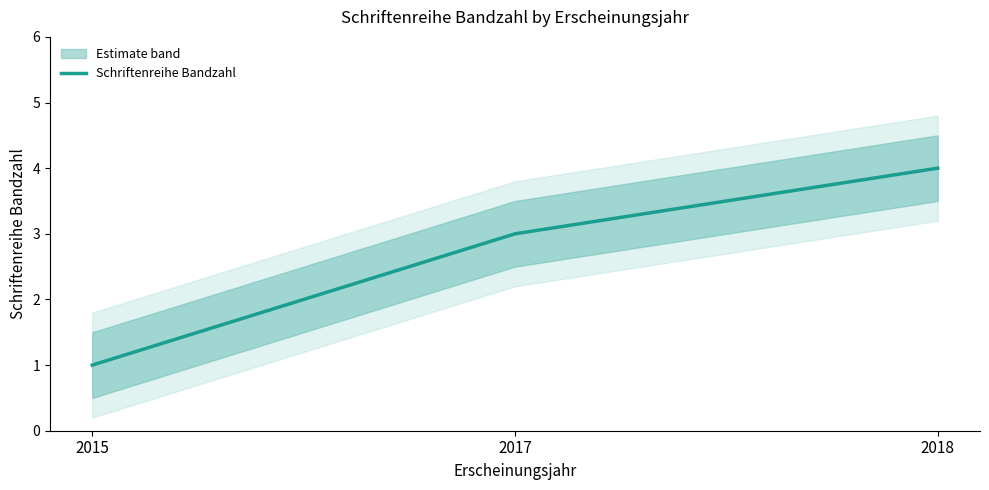

What is the difference between the second highest and minimum values?

2